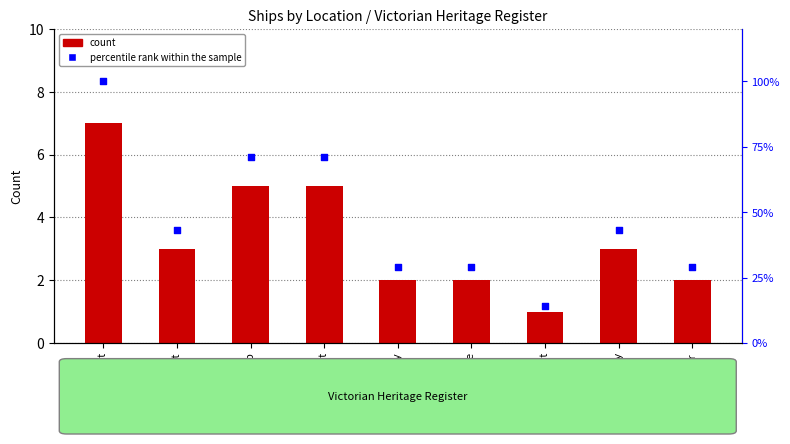

Between Apollo Bay and Lady Bay, which is larger?

Apollo Bay